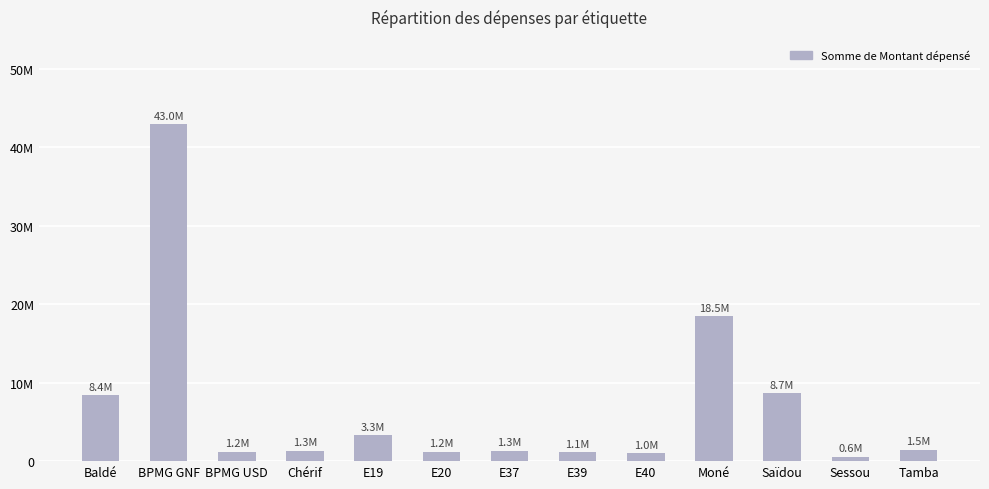

Rank the categories by value from lowest to highest.

Sessou, E40, E39, BPMG USD, E20, E37, Chérif, Tamba, E19, Baldé, Saïdou, Moné, BPMG GNF